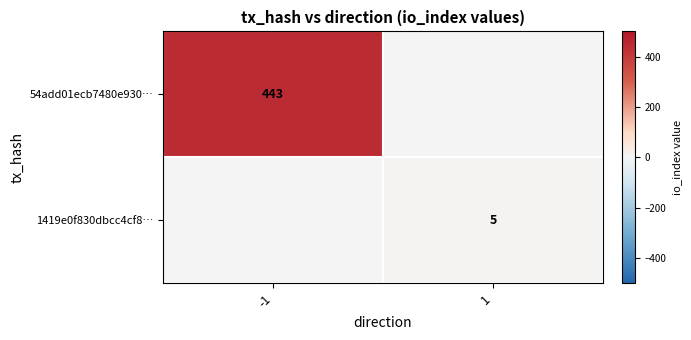

The value of 1419e0f830dbcc4cf8… at 1 is 7. True or false?

False